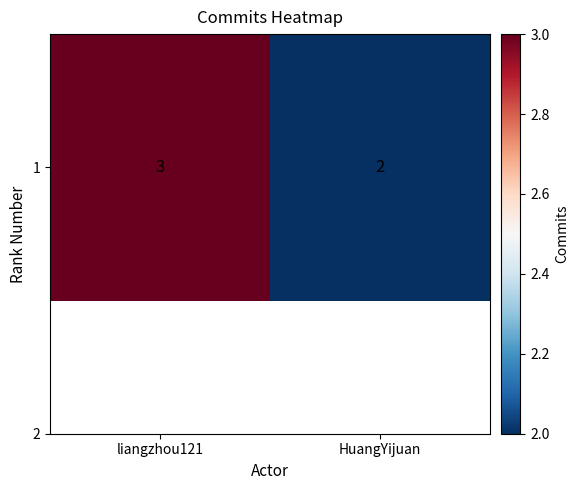

What is the maximum value shown in the chart?

3